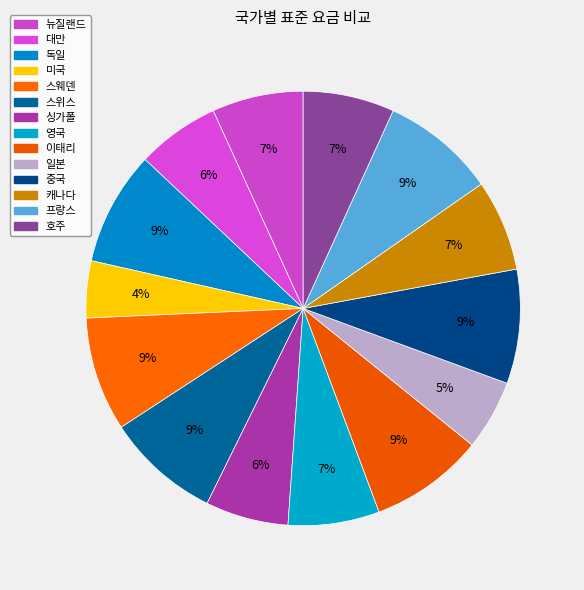

Does 대만 account for over 50% of the chart?

No